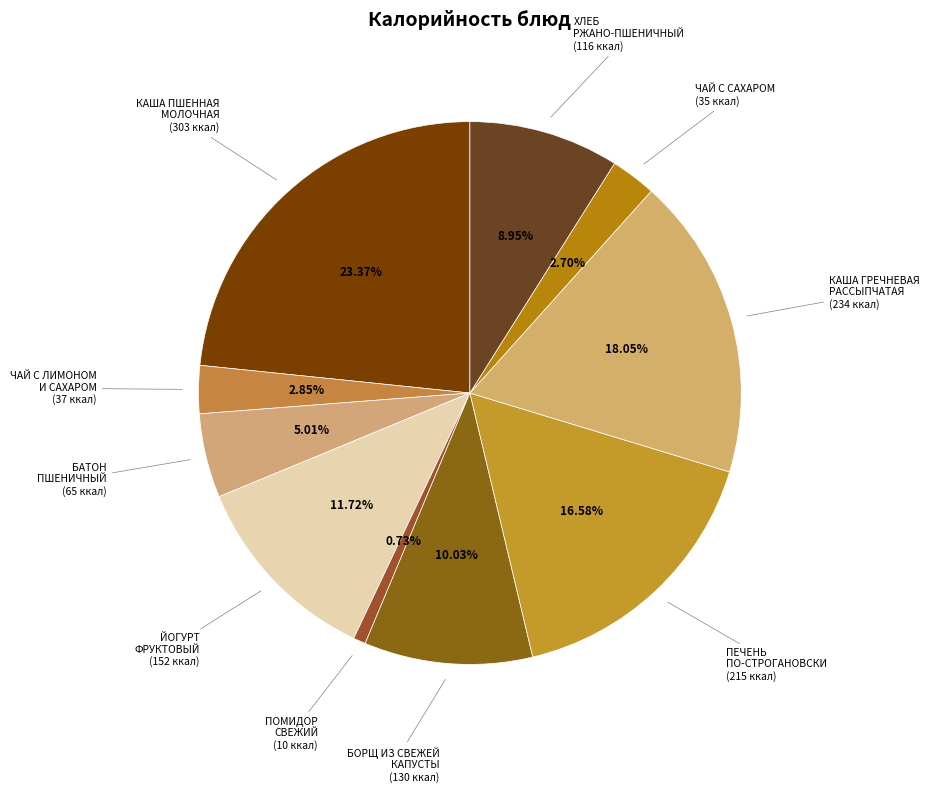

How many segments does this pie chart have?

10